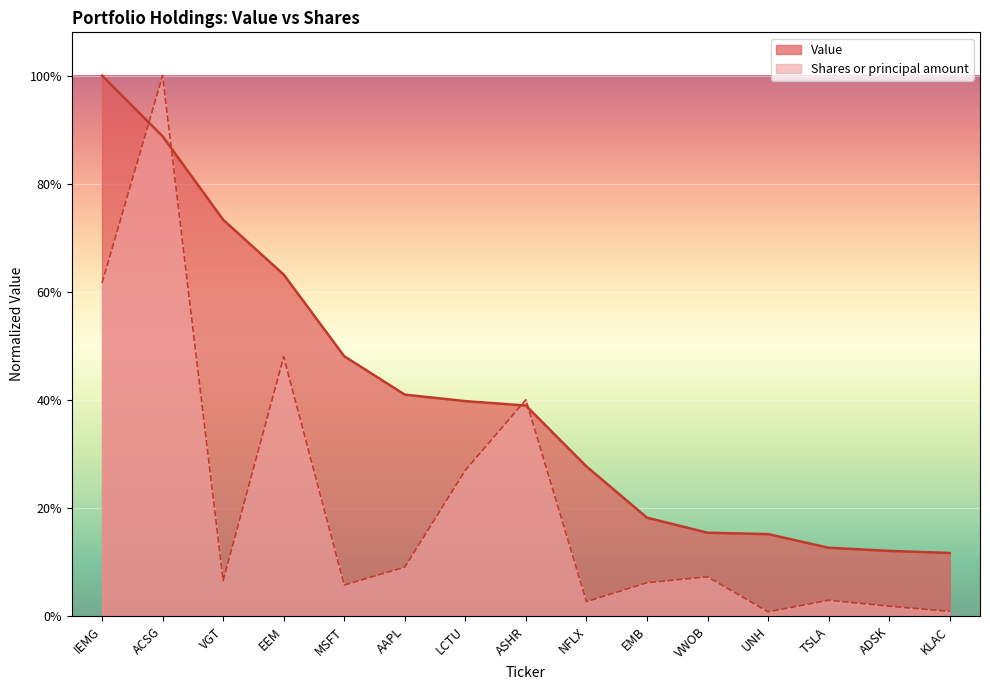

What position from the left is EMB?

10